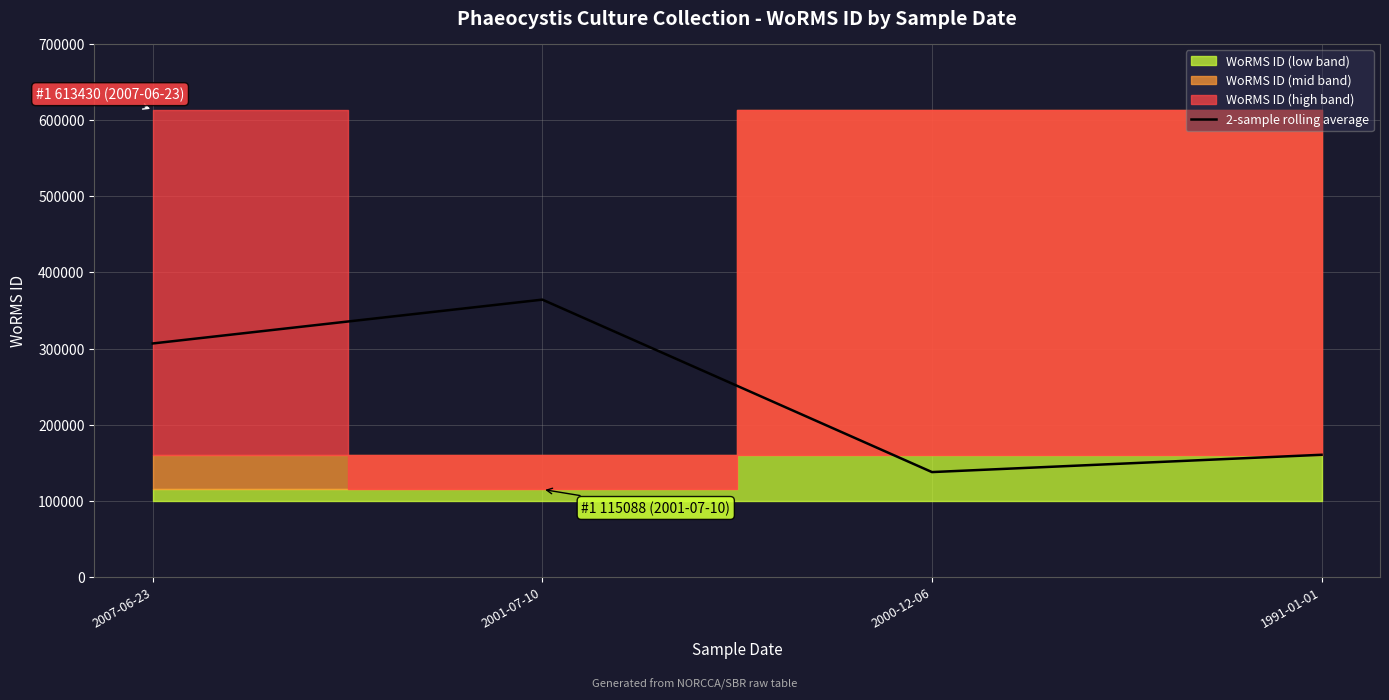

Count the values in the range 160538 to 364259.

3